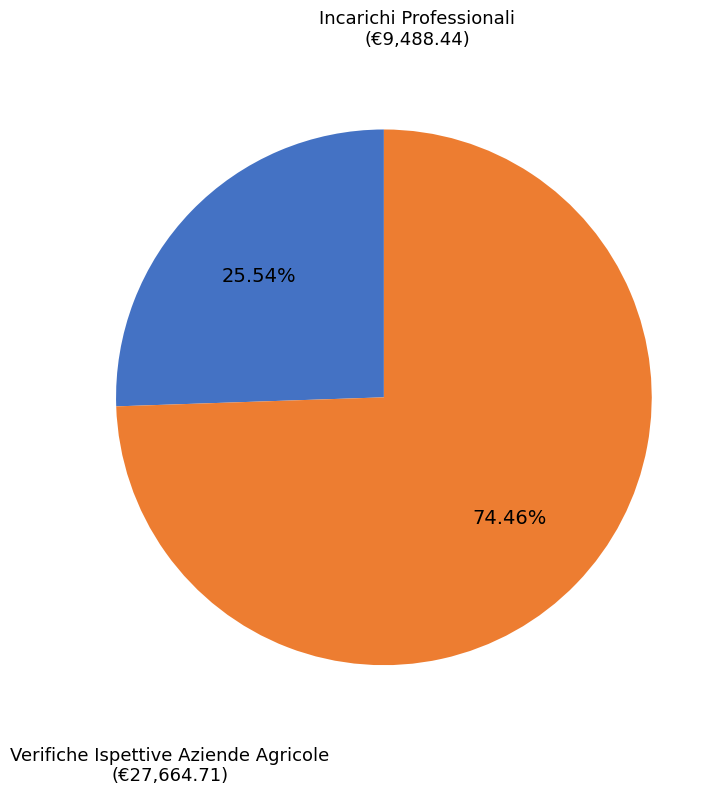

How many slices are in this pie chart?

2